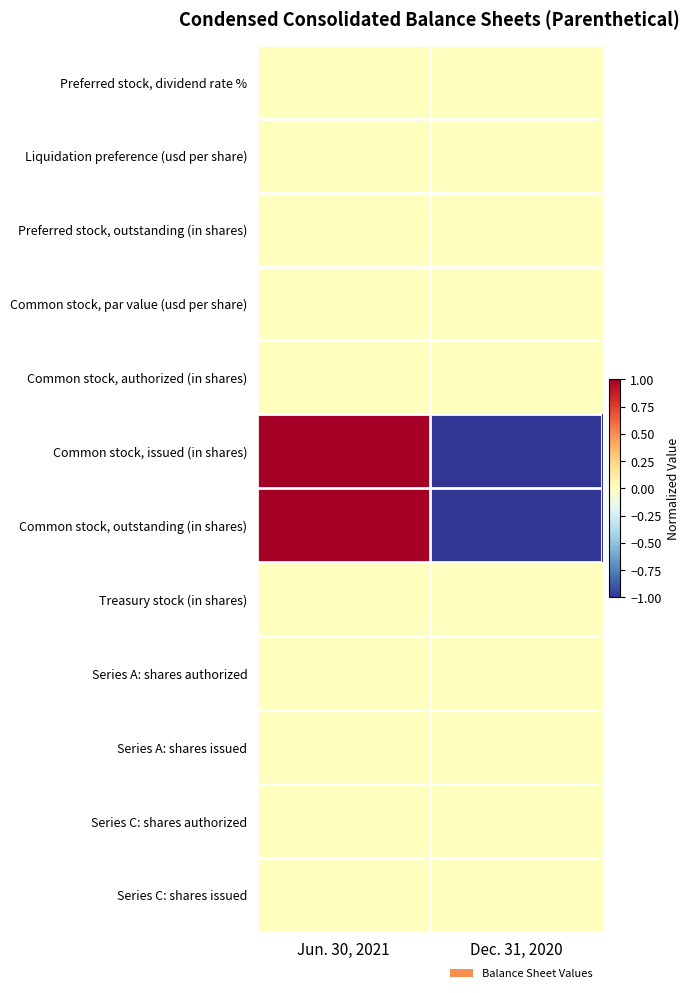

Reading left to right, what are all the values shown in this chart?

Preferred stock, dividend rate %: Jun. 30, 2021=0	Dec. 31, 2020=0
Liquidation preference (usd per share): Jun. 30, 2021=0	Dec. 31, 2020=0
Preferred stock, outstanding (in shares): Jun. 30, 2021=0	Dec. 31, 2020=0
Common stock, par value (usd per share): Jun. 30, 2021=0	Dec. 31, 2020=0
Common stock, authorized (in shares): Jun. 30, 2021=0	Dec. 31, 2020=0
Common stock, issued (in shares): Jun. 30, 2021=1	Dec. 31, 2020=-1
Common stock, outstanding (in shares): Jun. 30, 2021=1	Dec. 31, 2020=-1
Treasury stock (in shares): Jun. 30, 2021=0	Dec. 31, 2020=0
Series A: shares authorized: Jun. 30, 2021=0	Dec. 31, 2020=0
Series A: shares issued: Jun. 30, 2021=0	Dec. 31, 2020=0
Series C: shares authorized: Jun. 30, 2021=0	Dec. 31, 2020=0
Series C: shares issued: Jun. 30, 2021=0	Dec. 31, 2020=0